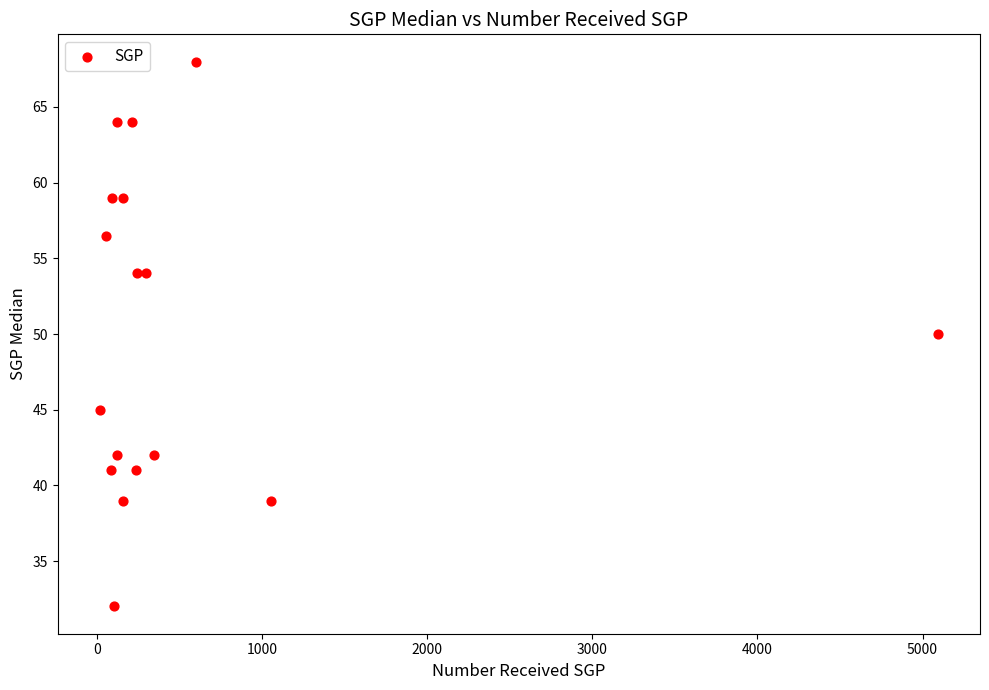

What is the range of Y values (max minus min)?

36.0